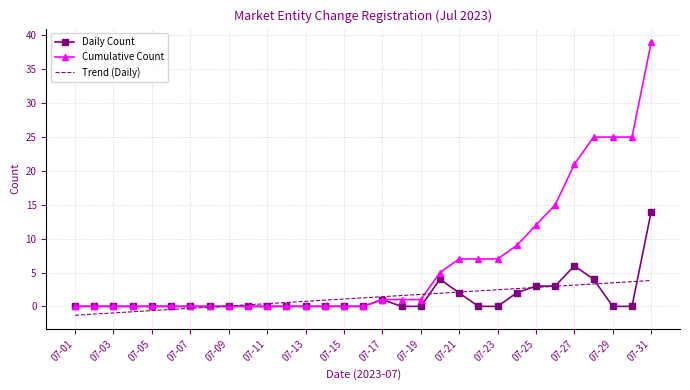

What are all the series names shown in the legend?

Daily Count, Cumulative Count, Trend (Daily)